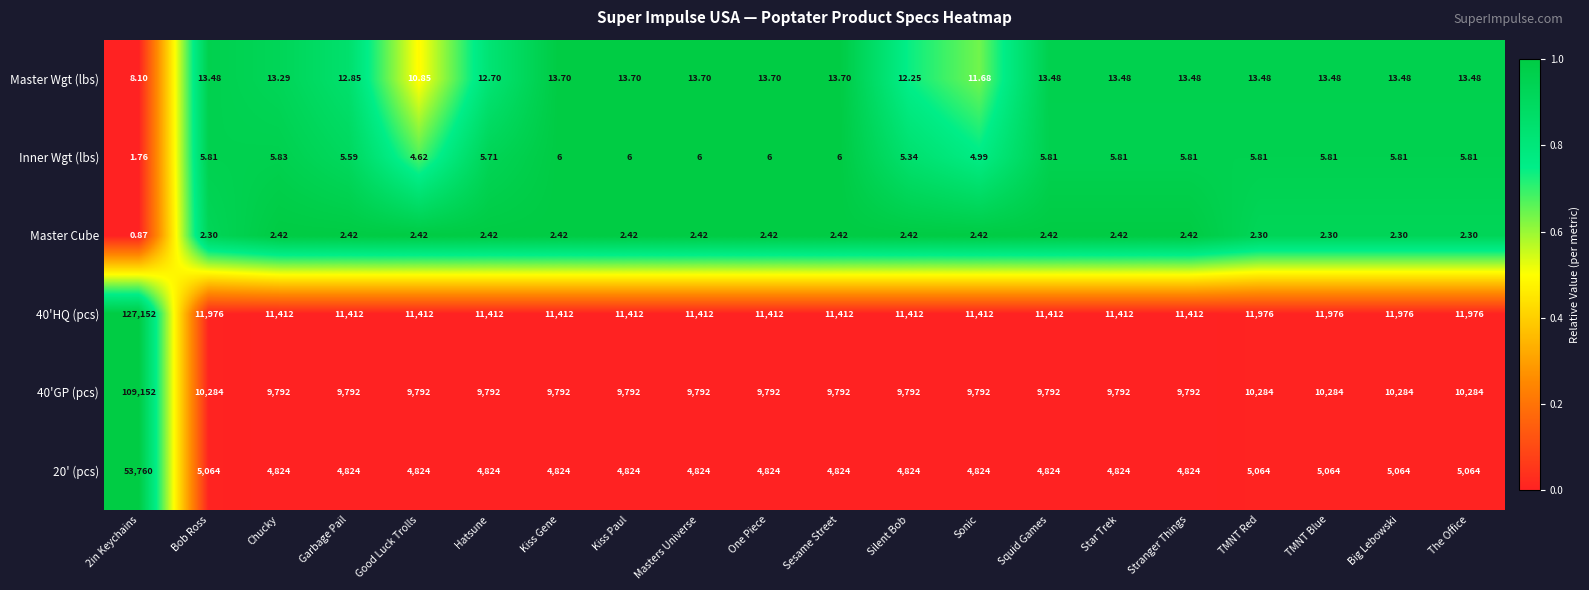

Which series has the largest range (max minus min)?

40'HQ (pcs)